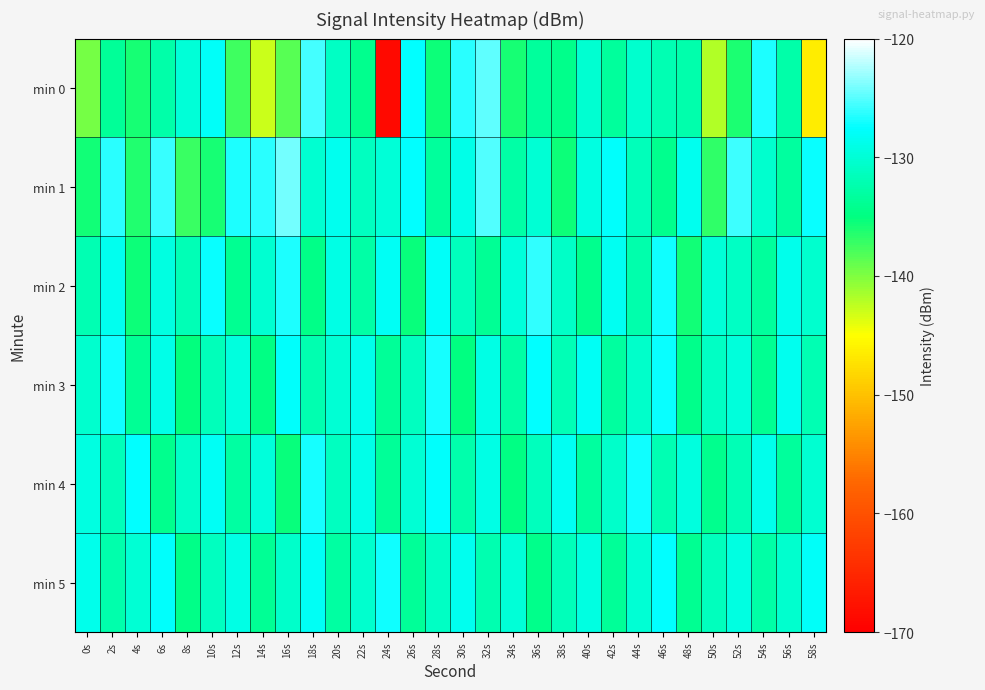

Rank the series at 2s from lowest to highest value.

min 0, min 5, min 4, min 2, min 3, min 1